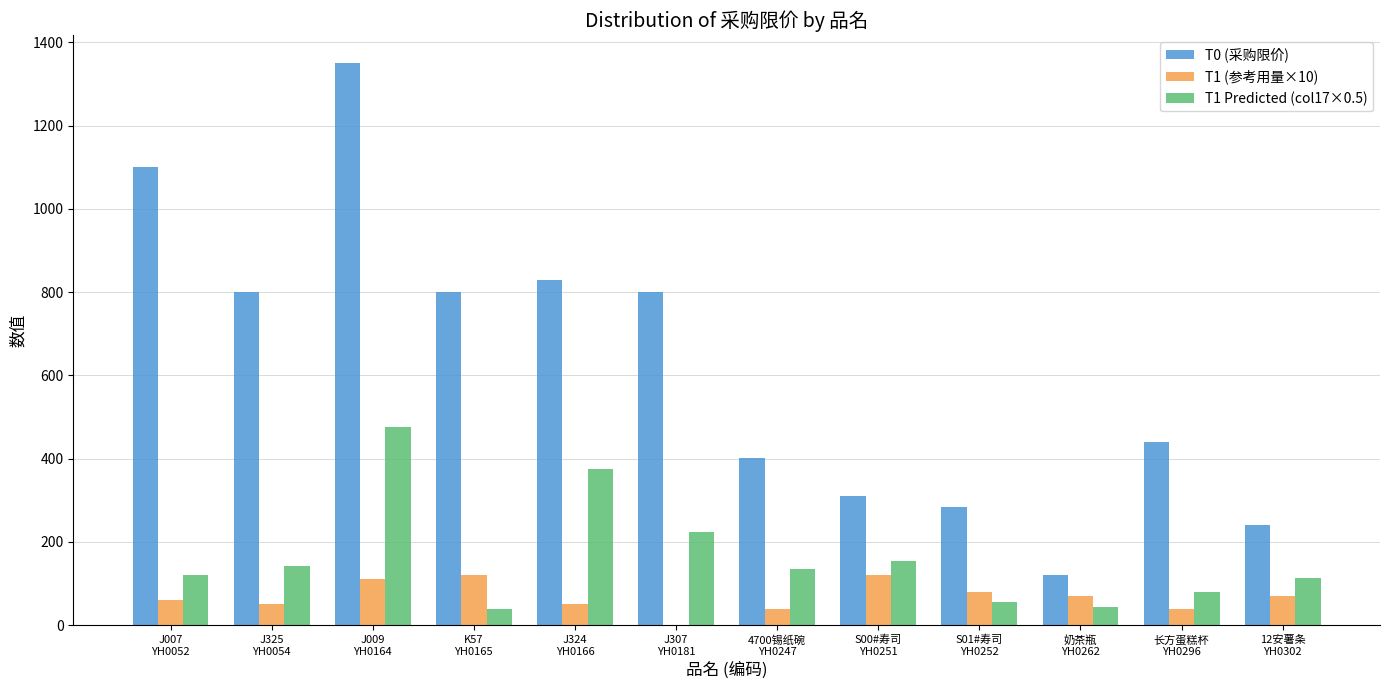

What is the sum of all T0 (采购限价) values?

7476.2